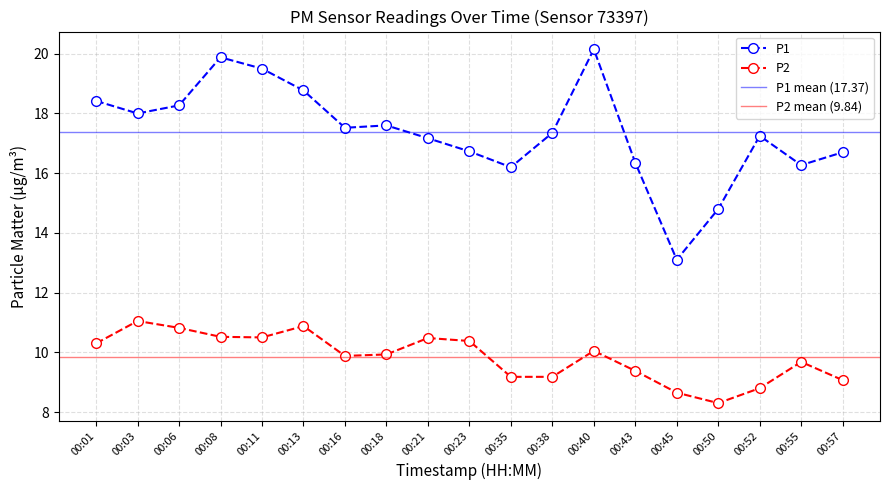

Rank the series by their average value, from lowest to highest.

P2, P1